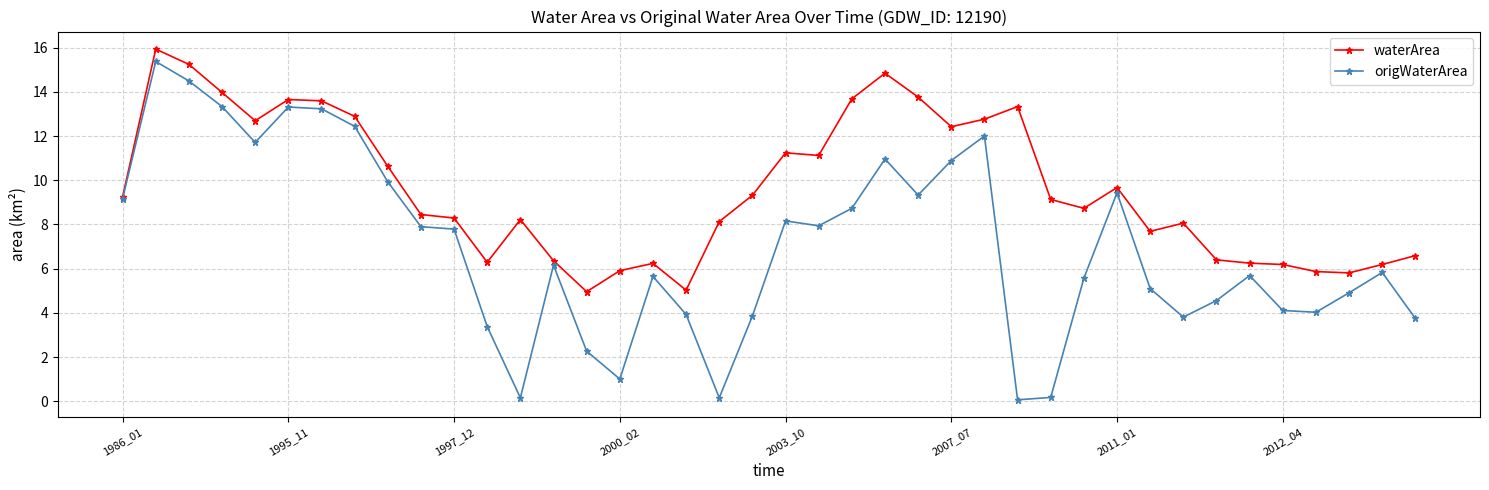

What is the lowest value of the waterArea series?

5.0